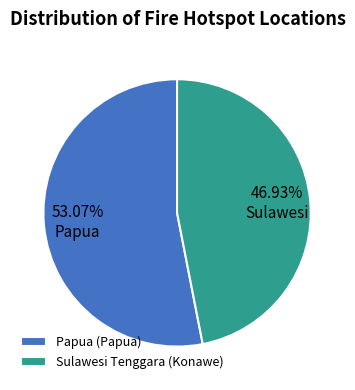

Rank the categories by value from highest to lowest.

Papua (Papua), Sulawesi Tenggara (Konawe)